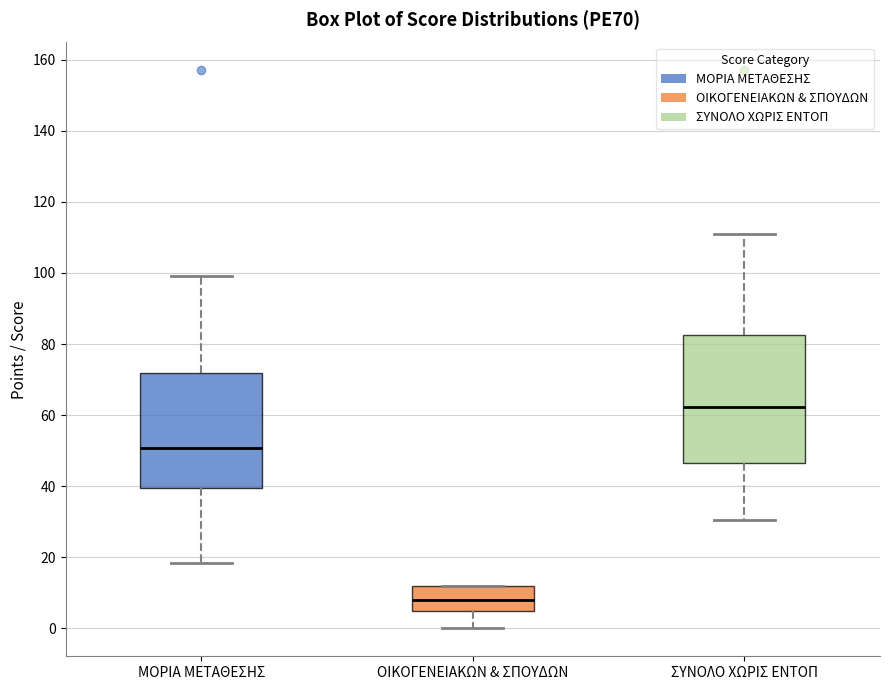

Reading left to right, read every box against the y-axis: the position of its median line, the range the box covers, and the ends of its whiskers. The values are not printed on the chart, so give them approximately, as read against the axis.

ΜΟΡΙΑ ΜΕΤΑΘΕΣΗΣ: median 50, box 40 to 72, whiskers 18 to 100
ΟΙΚΟΓΕΝΕΙΑΚΩΝ & ΣΠΟΥΔΩΝ: median 8, box 6 to 12, whiskers 0 to 12
ΣΥΝΟΛΟ ΧΩΡΙΣ ΕΝΤΟΠ: median 62, box 46 to 82, whiskers 30 to 112